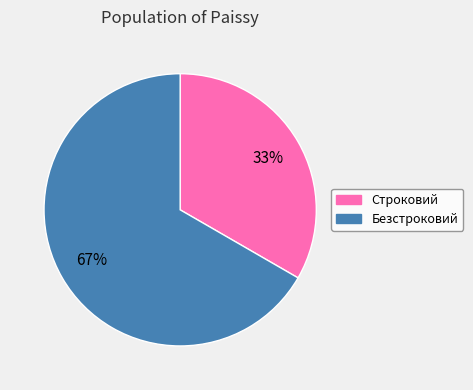

To the nearest percent, what is the combined percentage of Строковий and Безстроковий?

100%